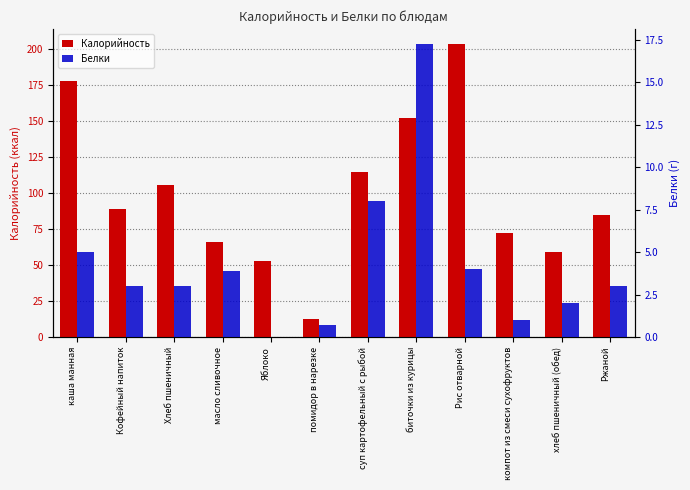

List the labels in order of Калорийность value, largest first.

Рис отварной, каша манная, биточки из курицы, суп картофельный с рыбой, Хлеб пшеничный, Кофейный напиток, Ржаной, компот из смеси сухофруктов, масло сливочное, хлеб пшеничный (обед), Яблоко, помидор в нарезке